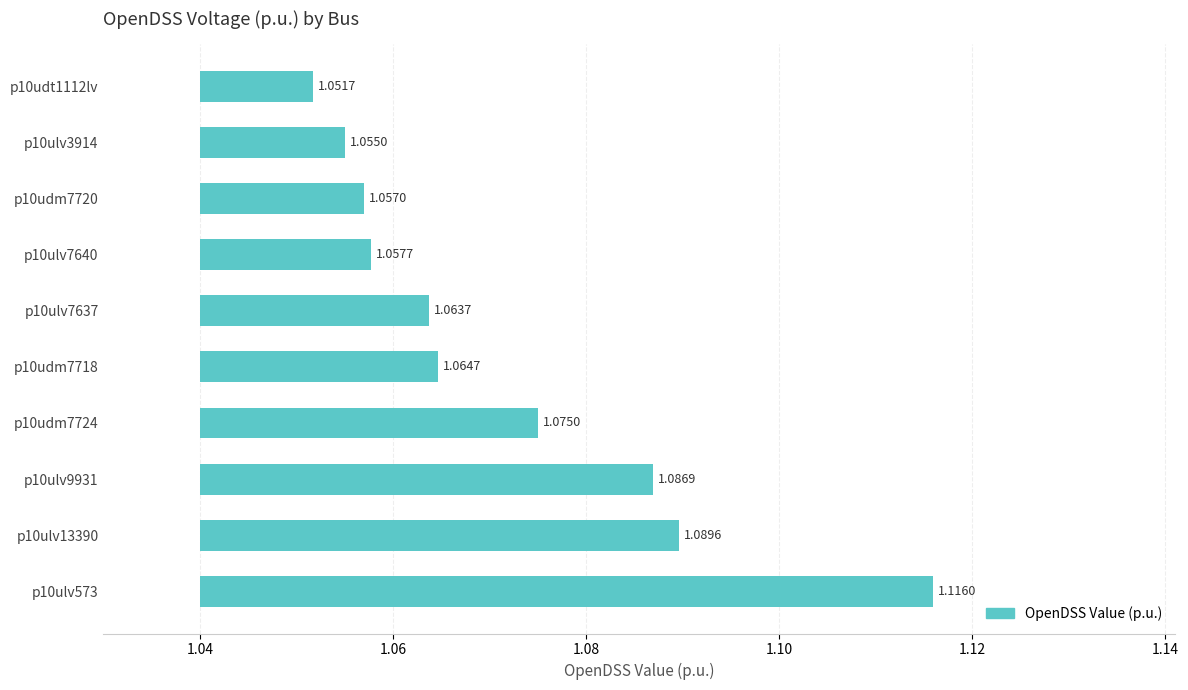

Does the chart contain any negative values?

No